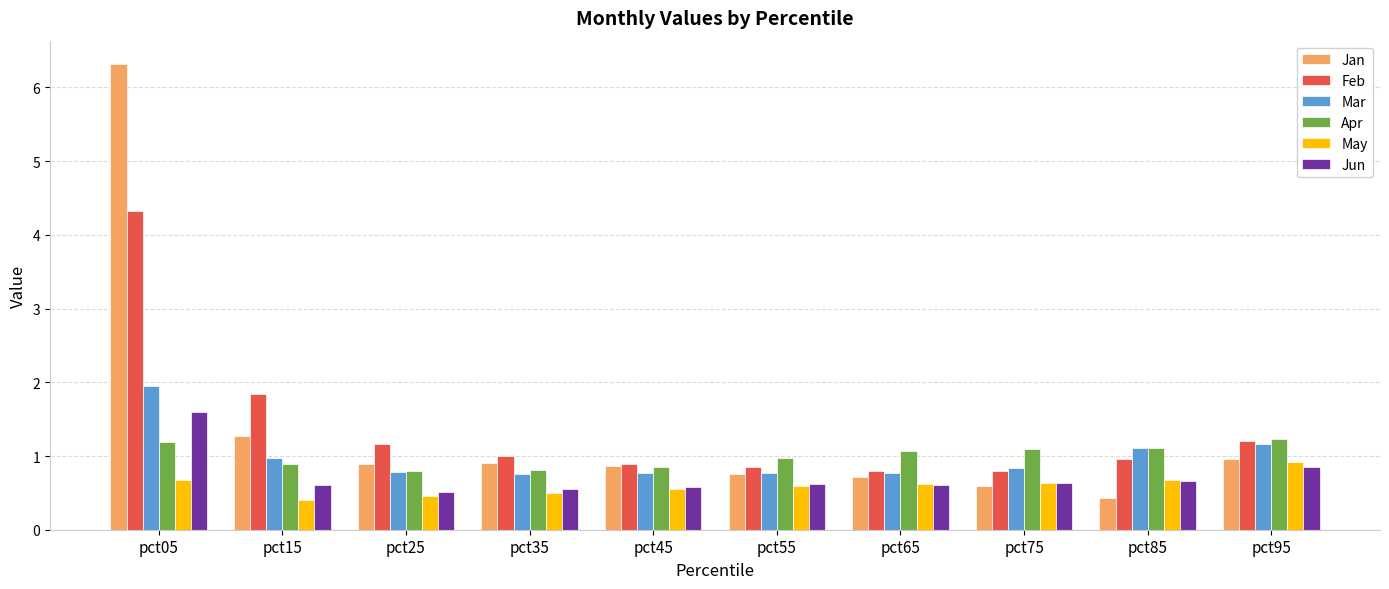

What is the value of the Jan bar at the 7th from the left?

0.7